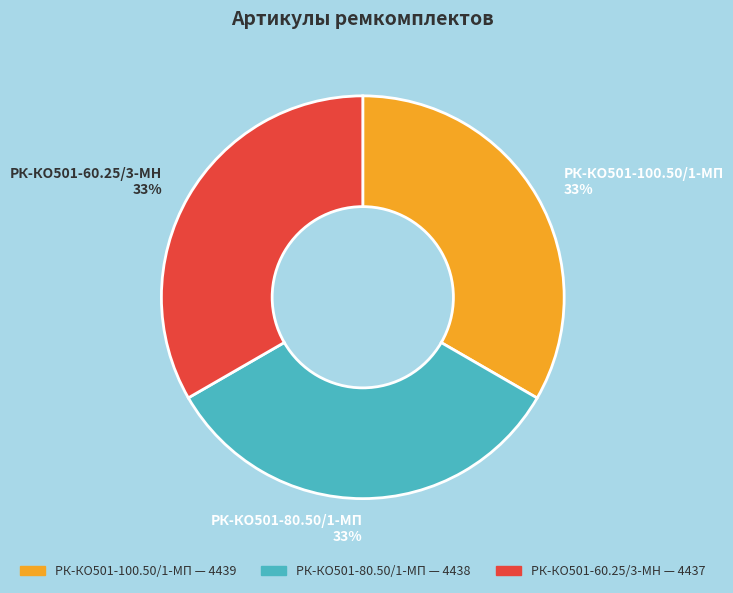

Is the sum of РК-КО501-80.50/1-МП and РК-КО501-60.25/3-МН greater than half?

Yes